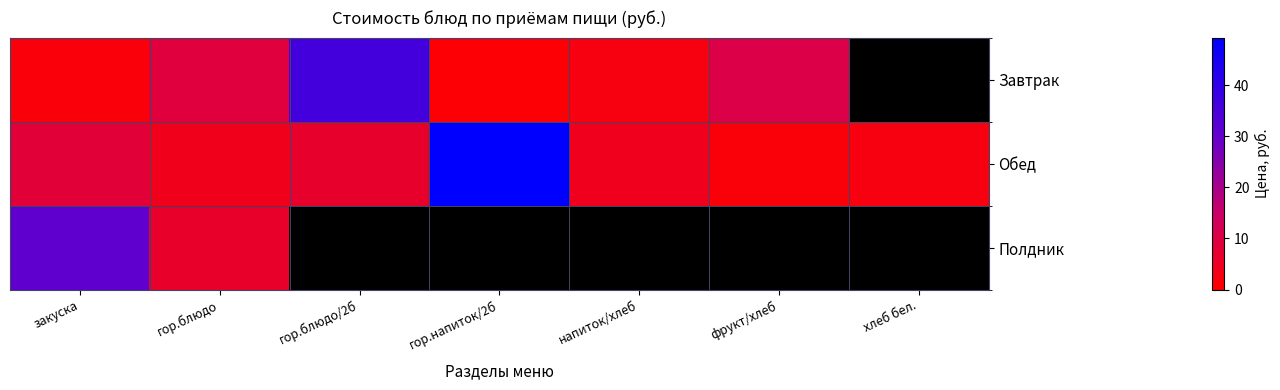

What is the minimum value for Обед?

1.4